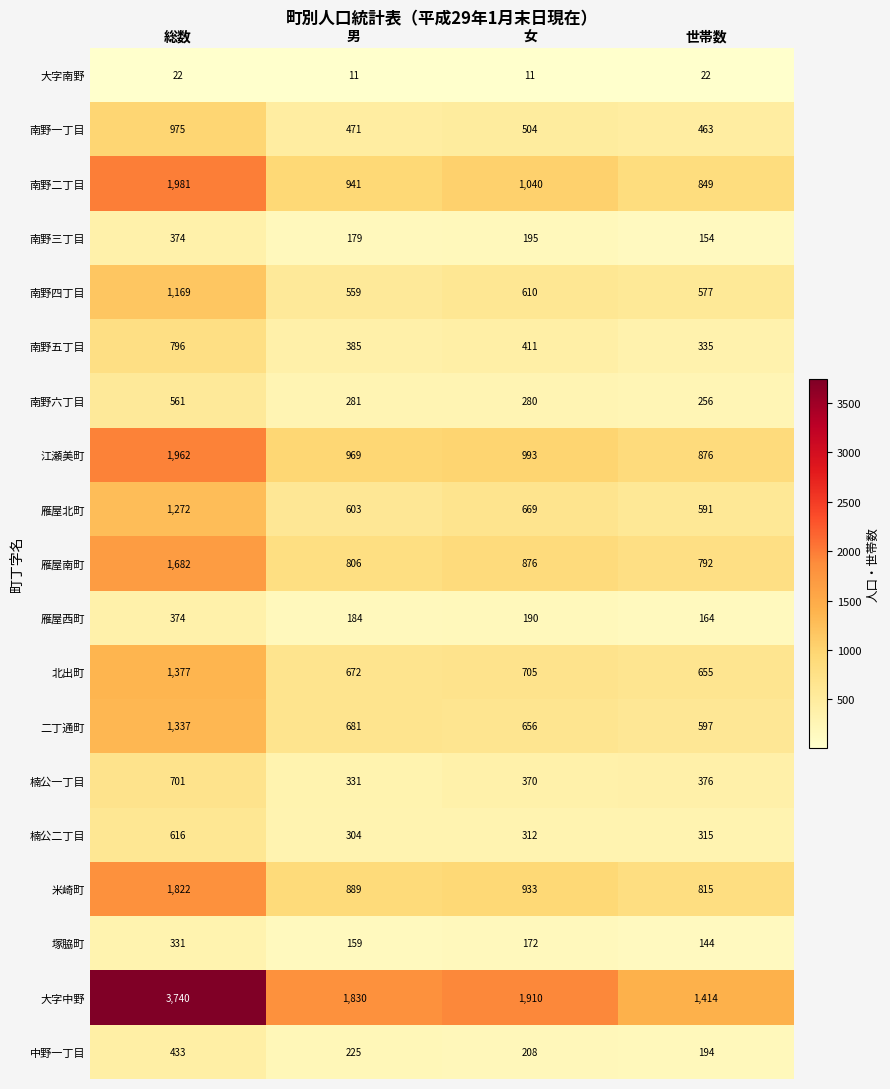

What is the difference between the second highest and minimum values in the 南野四丁目 series?

51